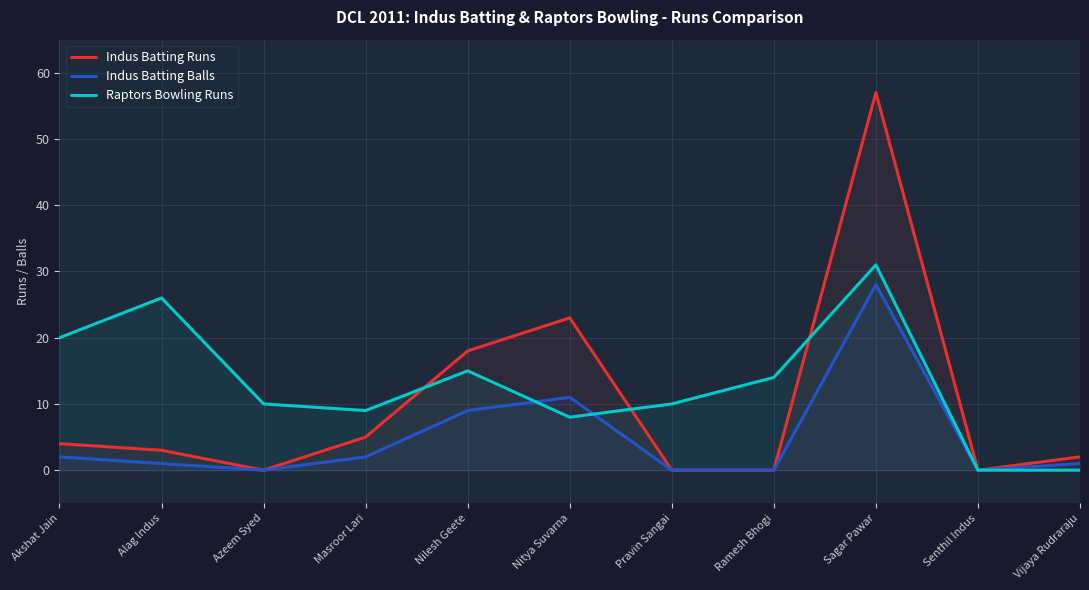

Reading left to right, transcribe all the data shown in this chart.

Indus Batting Runs: Akshat Jain=4	Alag Indus=3	Azeem Syed=0	Masroor Lari=5	Nilesh Geete=18	Nitya Suvarna=23	Pravin Sangai=0	Ramesh Bhogi=0	Sagar Pawar=57	Senthil Indus=0	Vijaya Rudraraju=2
Indus Batting Balls: Akshat Jain=2	Alag Indus=1	Azeem Syed=0	Masroor Lari=2	Nilesh Geete=9	Nitya Suvarna=11	Pravin Sangai=0	Ramesh Bhogi=0	Sagar Pawar=28	Senthil Indus=0	Vijaya Rudraraju=1
Raptors Bowling Runs: Akshat Jain=20	Alag Indus=26	Azeem Syed=10	Masroor Lari=9	Nilesh Geete=15	Nitya Suvarna=8	Pravin Sangai=10	Ramesh Bhogi=14	Sagar Pawar=31	Senthil Indus=0	Vijaya Rudraraju=0